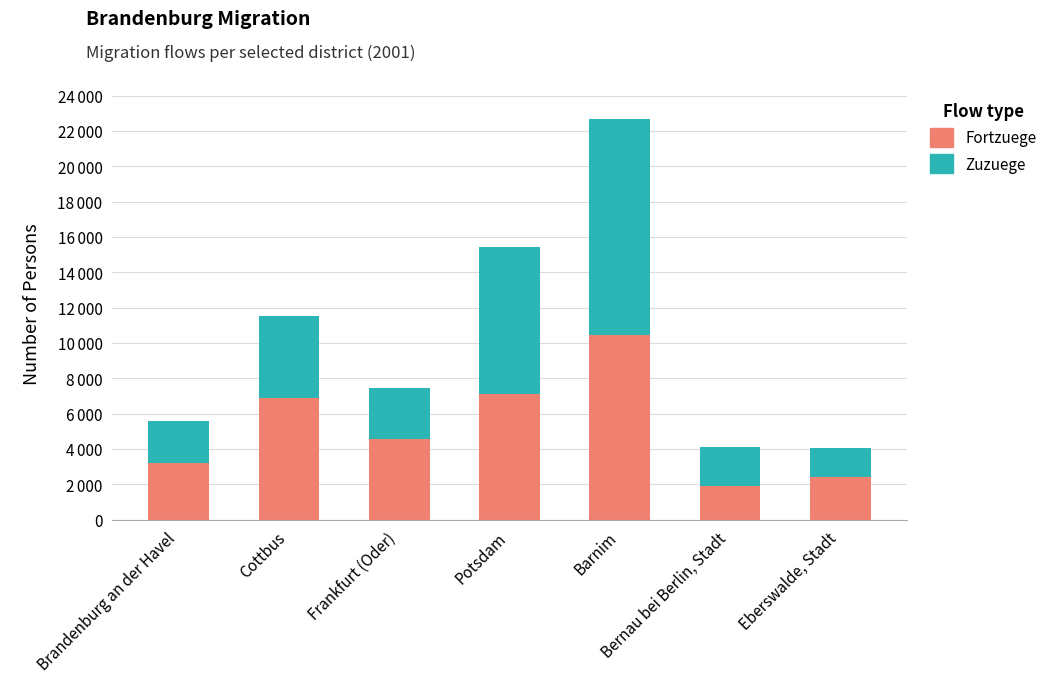

Does the chart contain stacked bars?

Yes